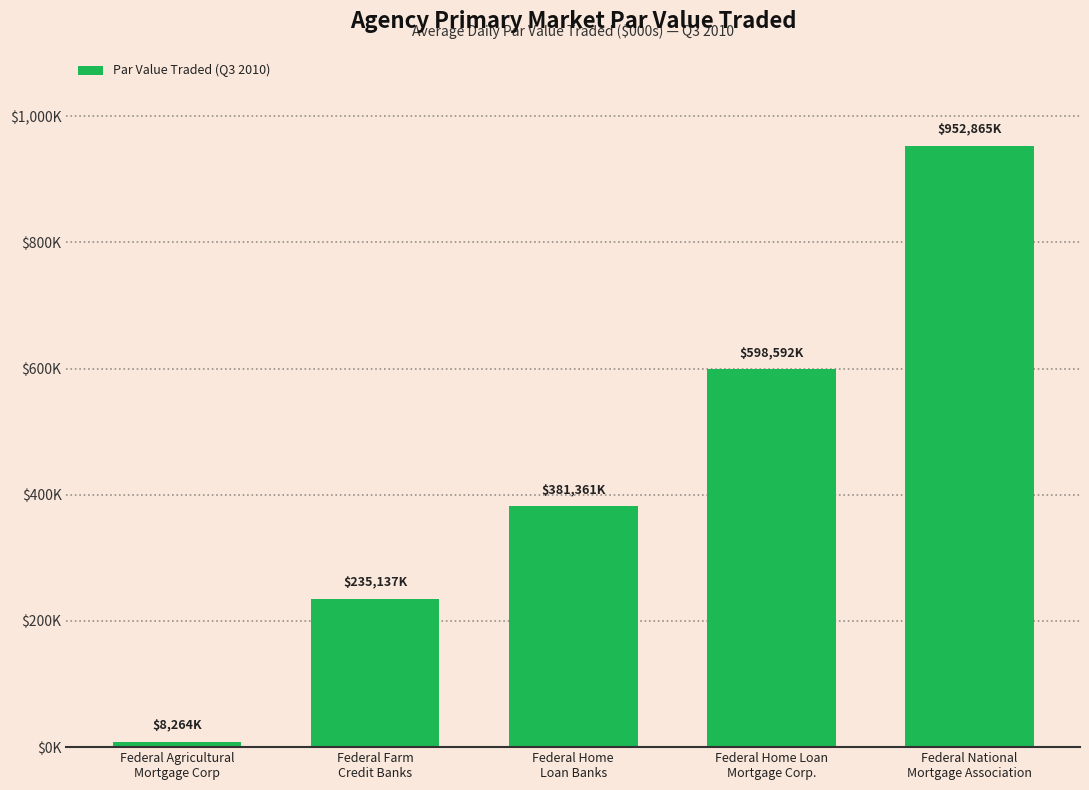

Does the chart contain any negative values?

No